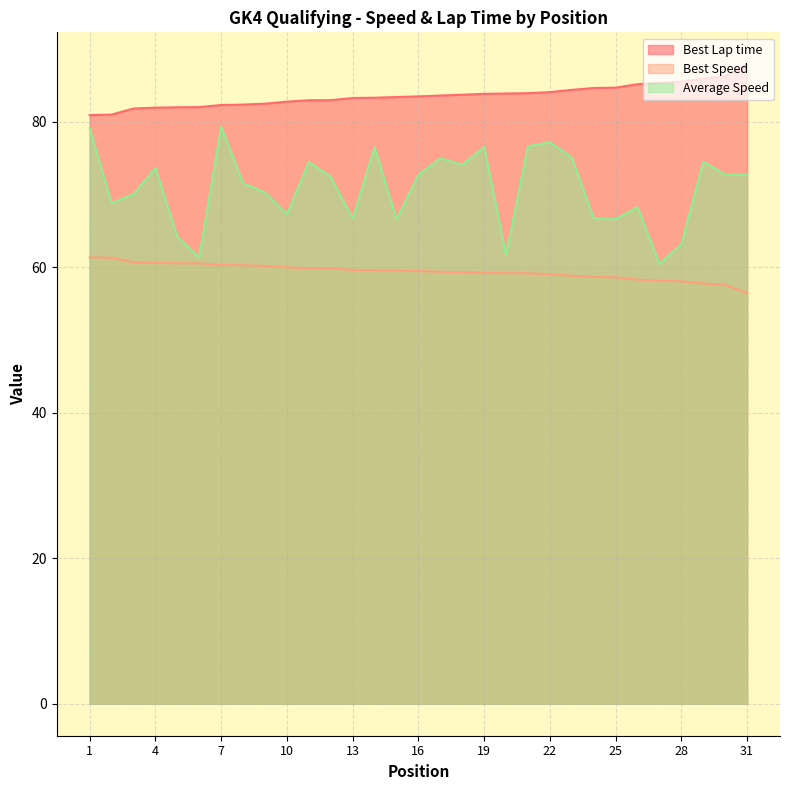

What is the approximate value of Best Speed at 13?

59.6